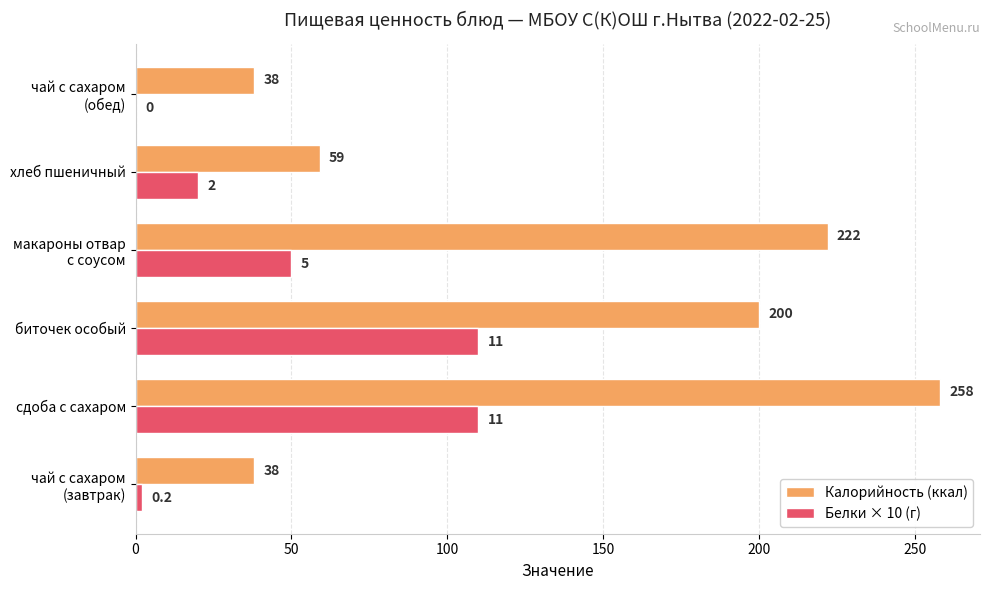

At which label does Калорийность (ккал) reach its peak?

сдоба с сахаром